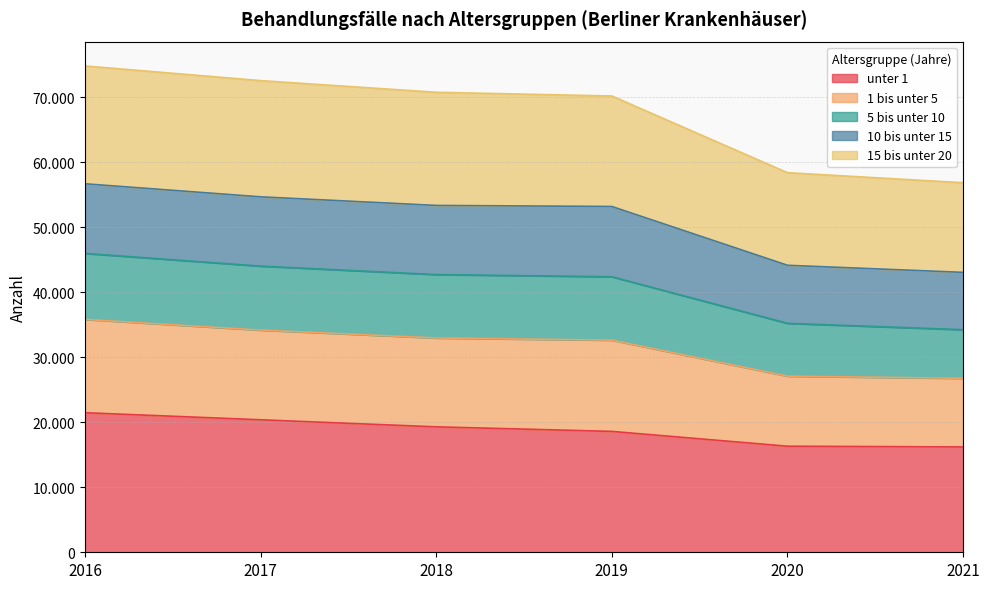

What are all the series names shown in the legend?

unter 1, 1 bis unter 5, 5 bis unter 10, 10 bis unter 15, 15 bis unter 20